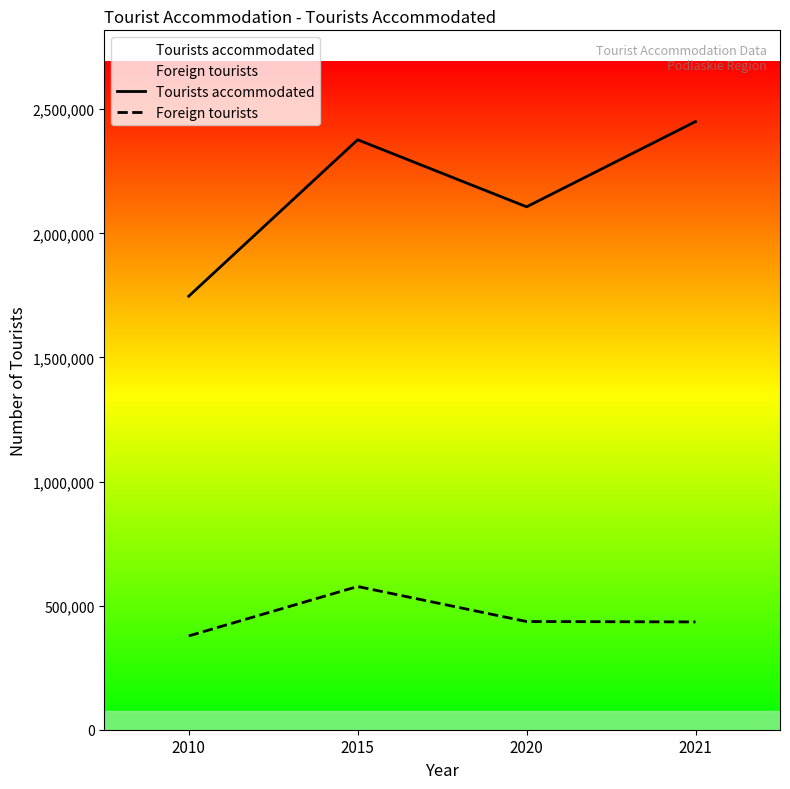

At which label does Foreign tourists reach its minimum?

2010